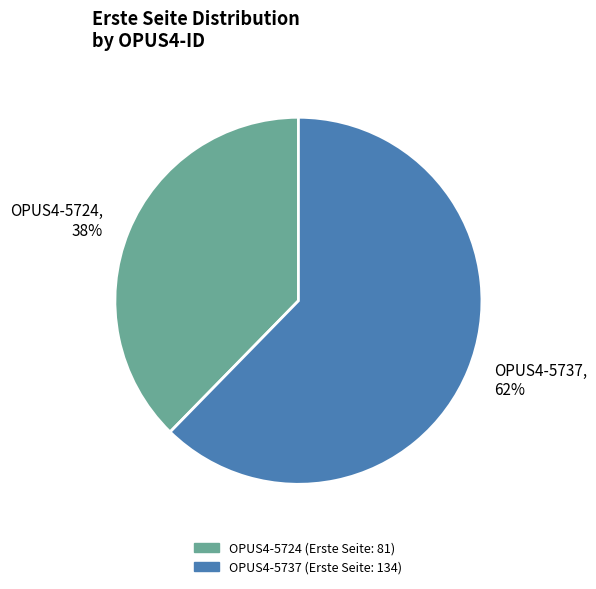

To the nearest percent, what percentage of the pie is OPUS4-5737?

62%